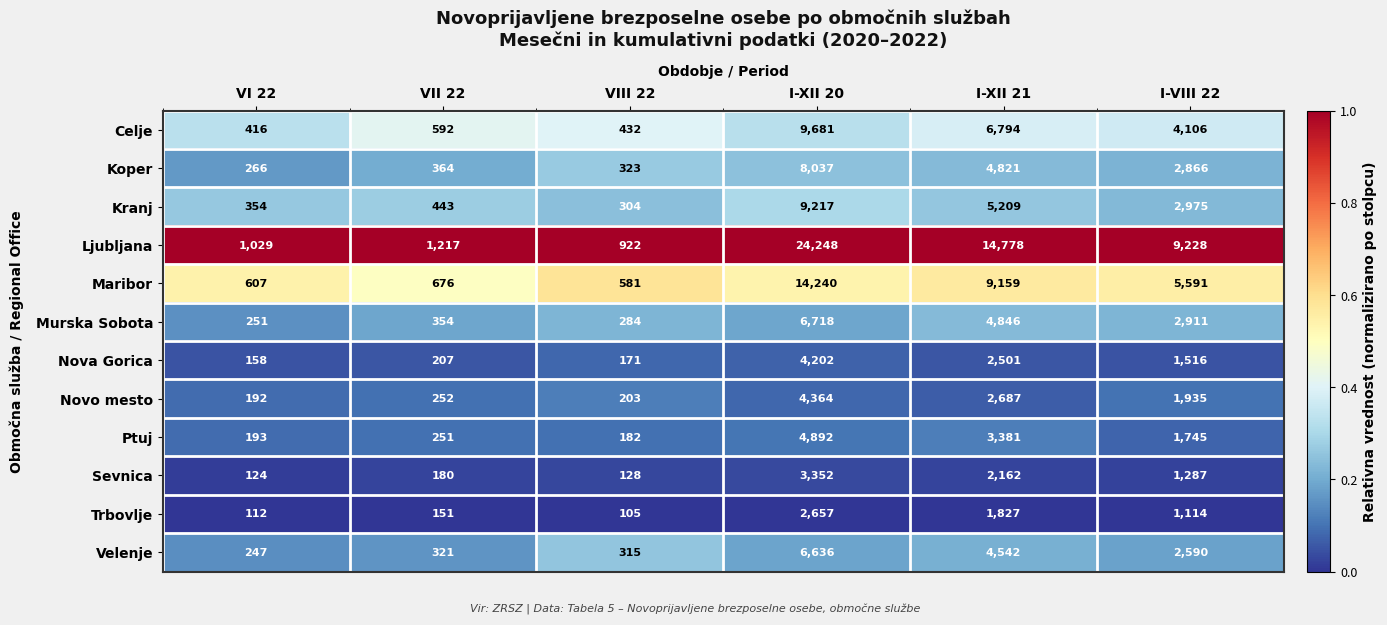

The Celje series shows 16356 at I-XII 20. True or false?

False